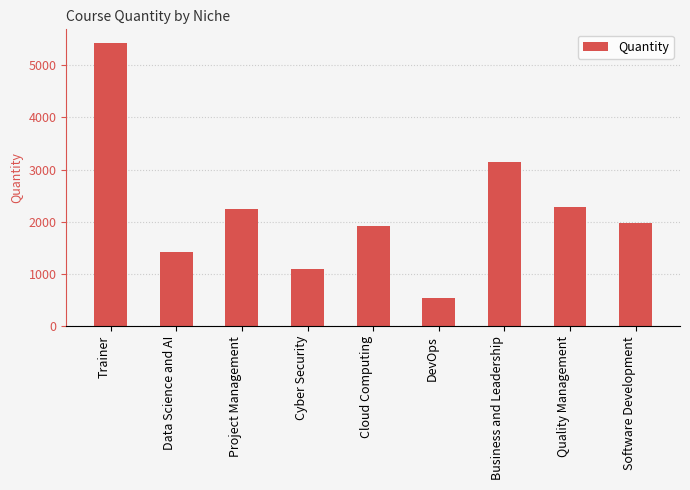

What is the greatest value displayed?

5412